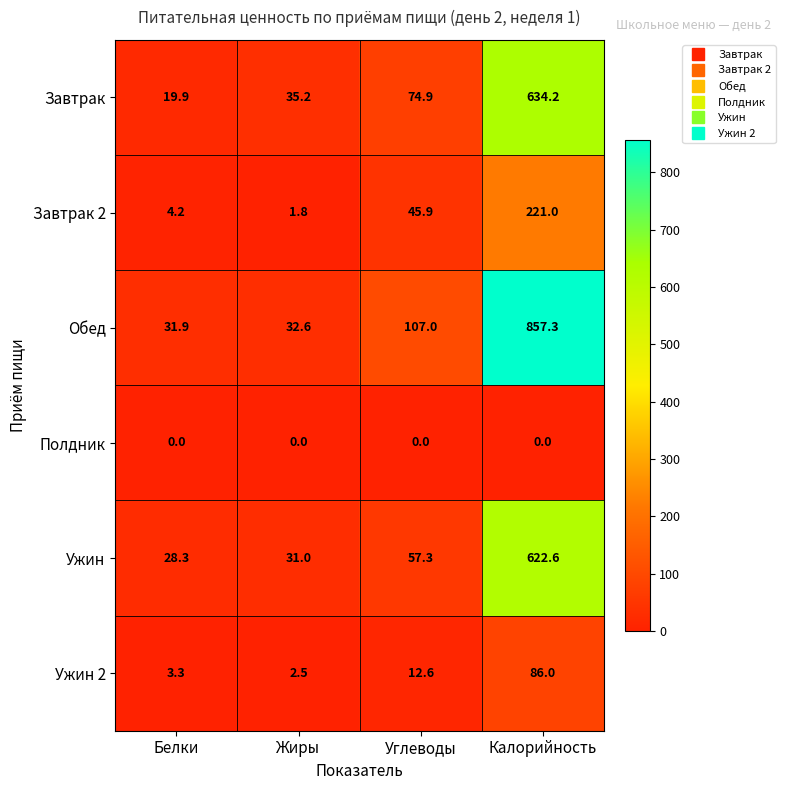

The Завтрак series shows 19.9 at Белки. True or false?

True